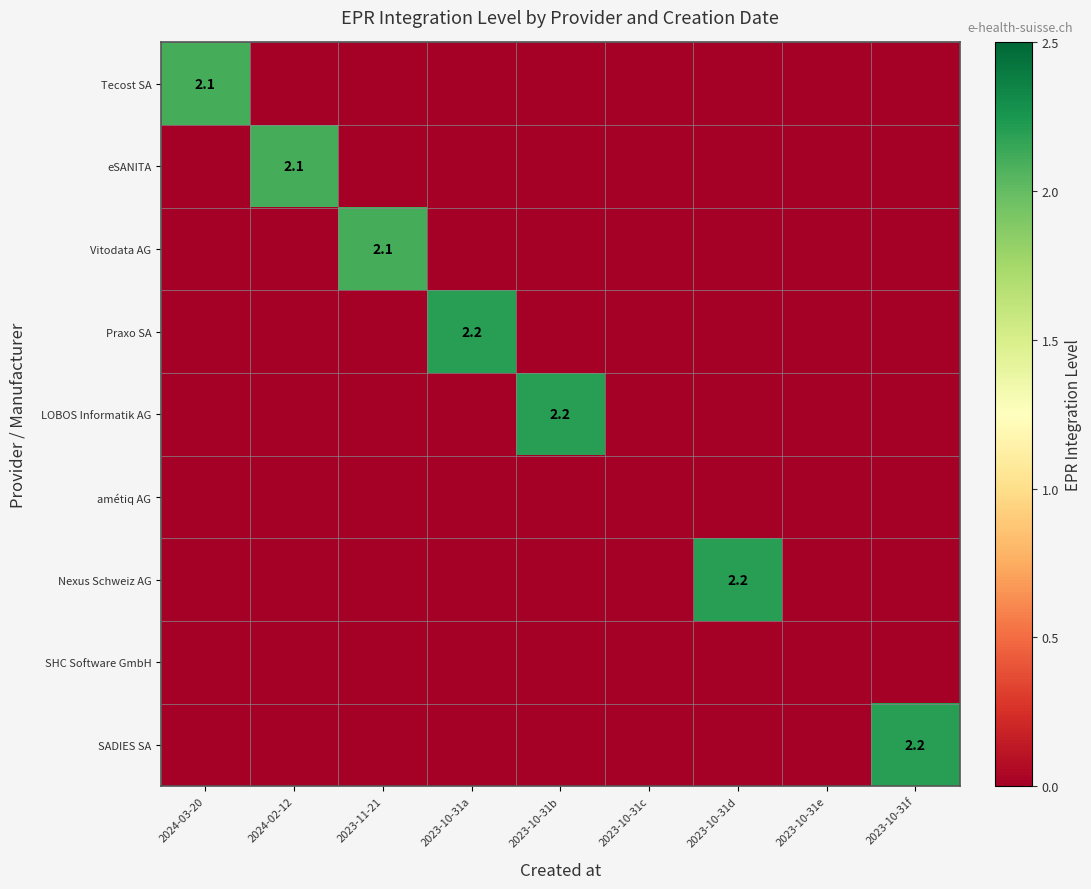

The value of LOBOS Informatik AG at 2023-11-21 is 0.0. True or false?

True